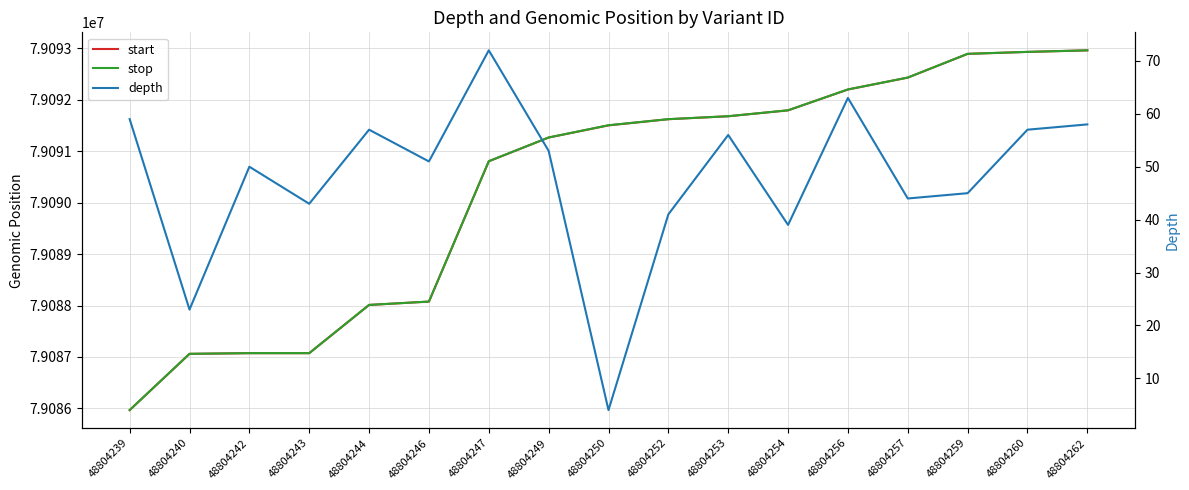

What is the sum of all stop values?

1344535326